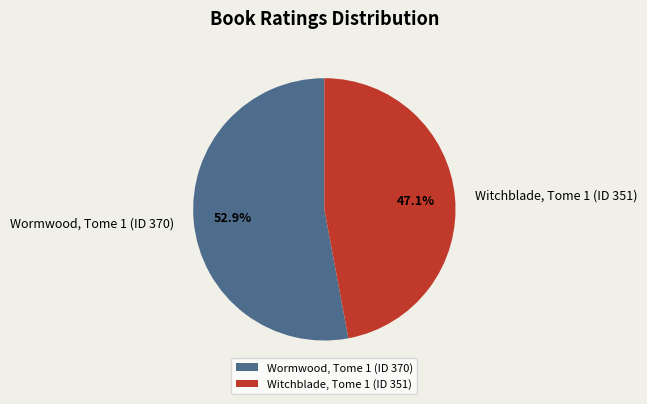

Rank the categories by value from highest to lowest.

Wormwood, Tome 1 (ID 370), Witchblade, Tome 1 (ID 351)